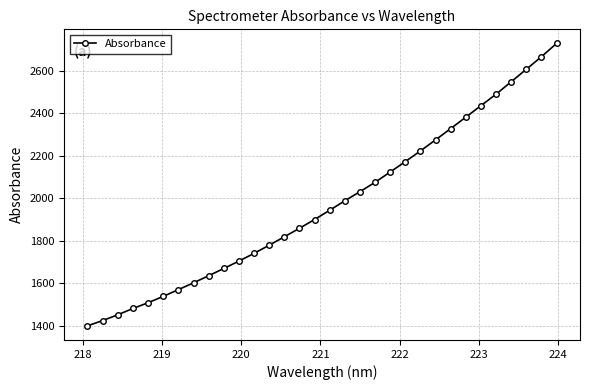

What is the difference between the second highest and minimum values?

1263.7